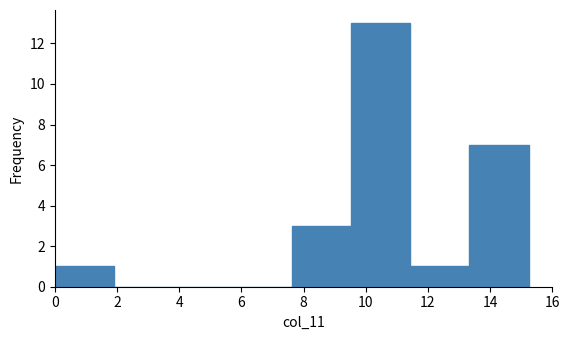

How tall is the bar that spans 0.0 to 2.0 on the x-axis? Neither the bar edges nor the heights are printed on the chart, so give them approximately, as read against the axes.

1